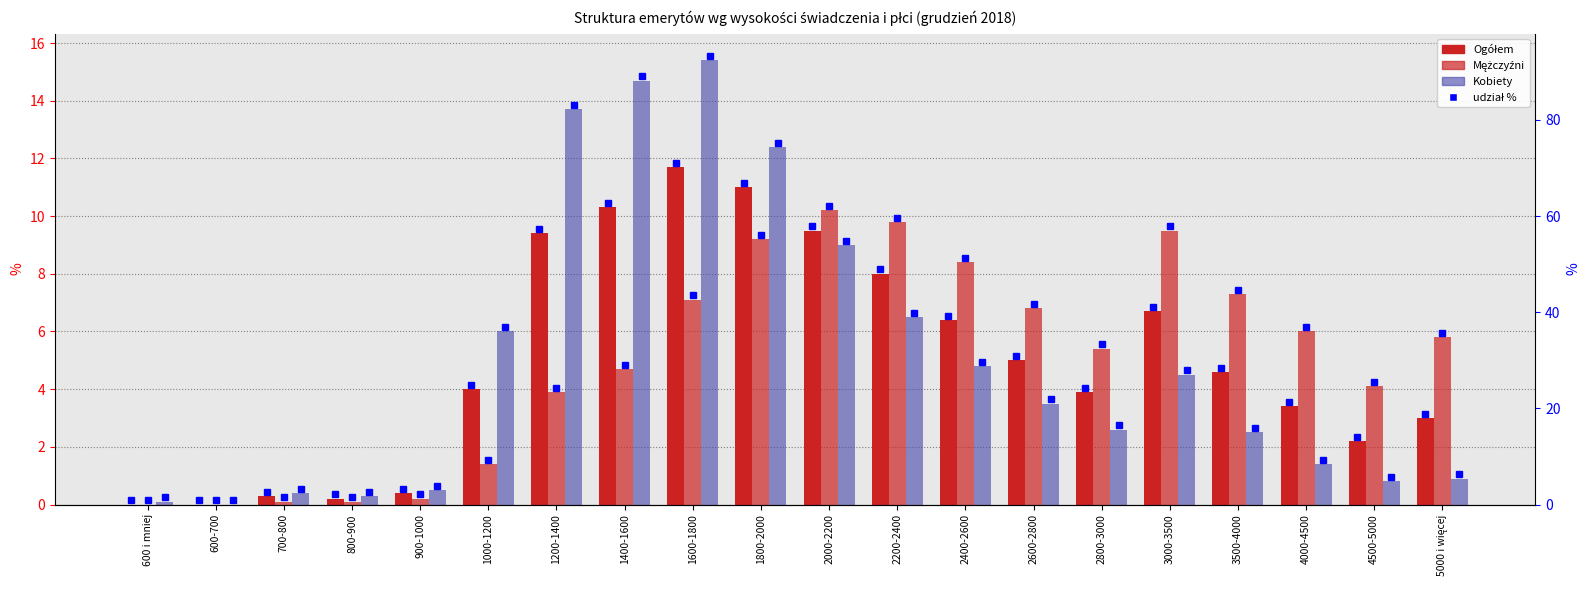

Reading right to left, what are all the values shown in this chart?

Ogółem: 3.0	2.2	3.4	4.6	6.7	3.9	5.0	6.4	8.0	9.5	11.0	11.7	10.3	9.4	4.0	0.4	0.2	0.3	0.0	0.0
Mężczyźni: 5.8	4.1	6.0	7.3	9.5	5.4	6.8	8.4	9.8	10.2	9.2	7.1	4.7	3.9	1.4	0.2	0.1	0.1	0.0	0.0
Kobiety: 0.9	0.8	1.4	2.5	4.5	2.6	3.5	4.8	6.5	9.0	12.4	15.4	14.7	13.7	6.0	0.5	0.3	0.4	0.0	0.1